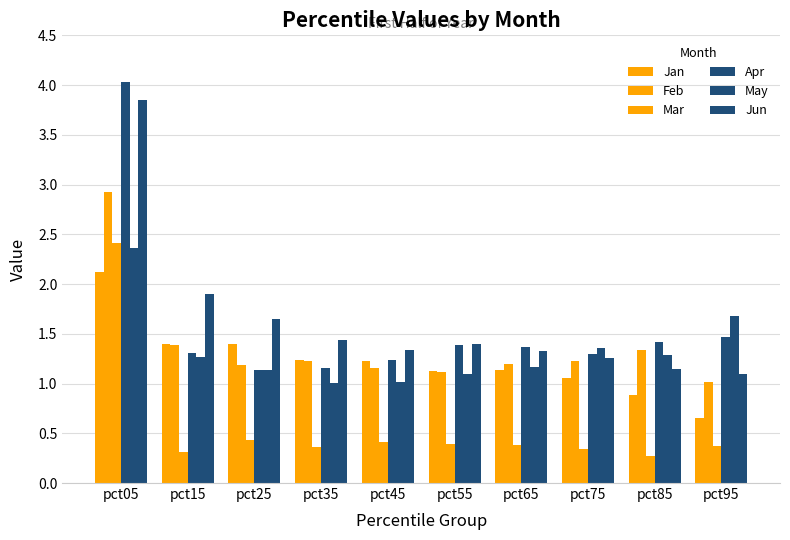

Between pct35 and pct15, which is larger?

pct15